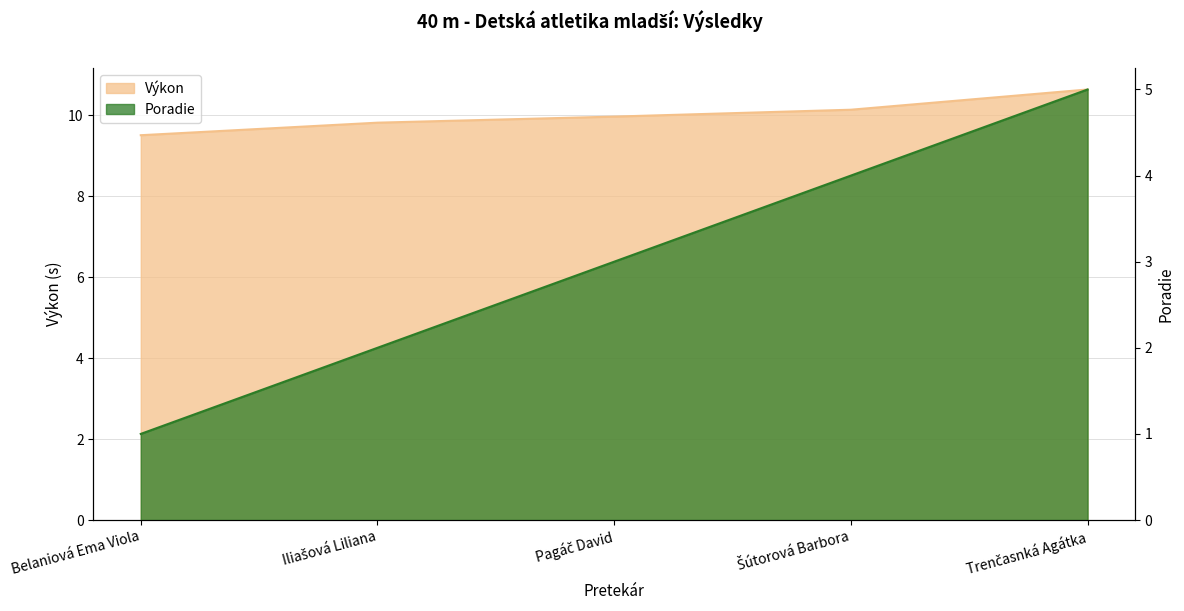

True or false: Výkon and Poradie cross at least once.

False